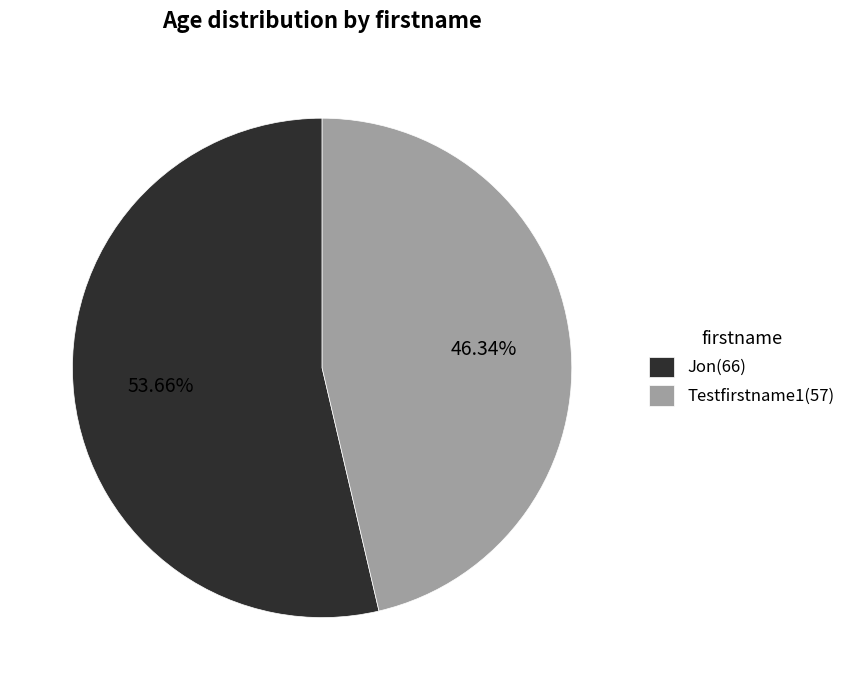

What percentage is the Testfirstname1 slice, to the nearest percent?

46%